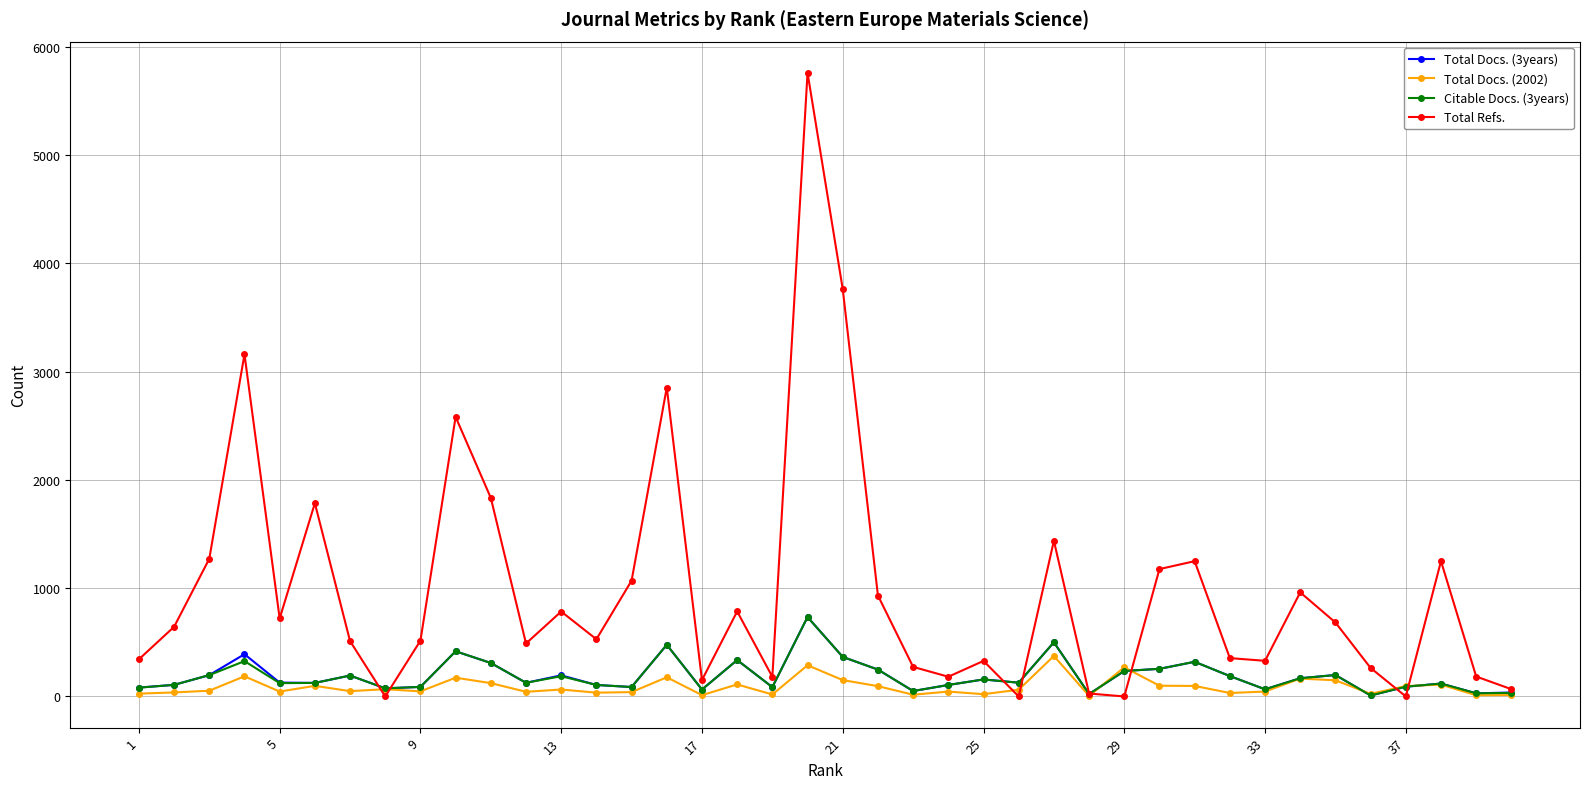

Which series has the widest spread of values?

Total Refs.